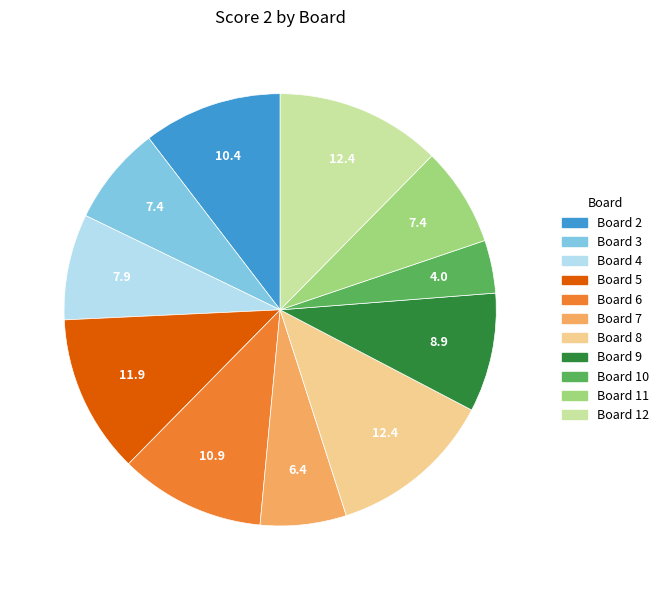

Between Board 10 and Board 2, which is larger?

Board 2